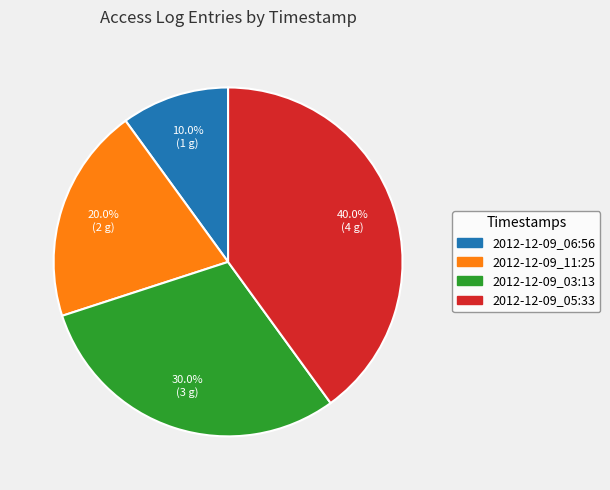

What portion of the pie excludes 2012-12-09_06:56?

90.0%